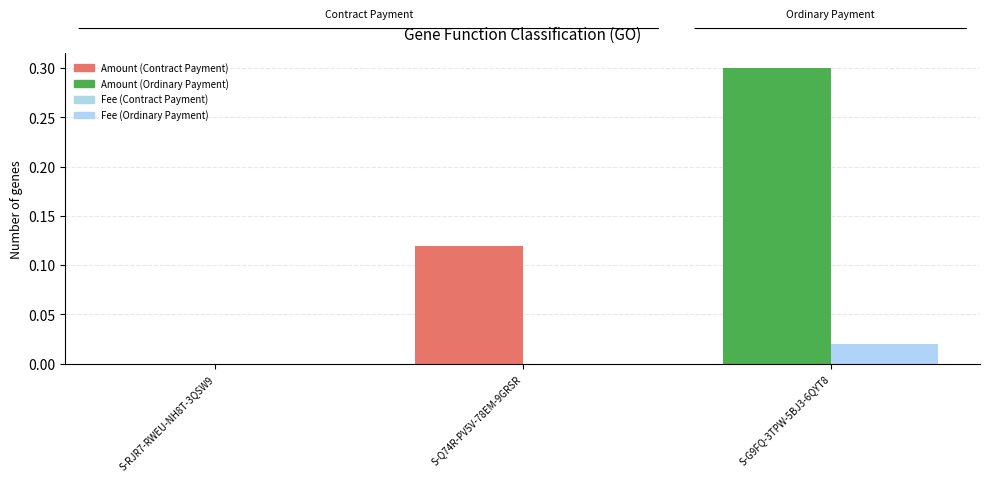

How many Fee values are between 0 and 1?

3